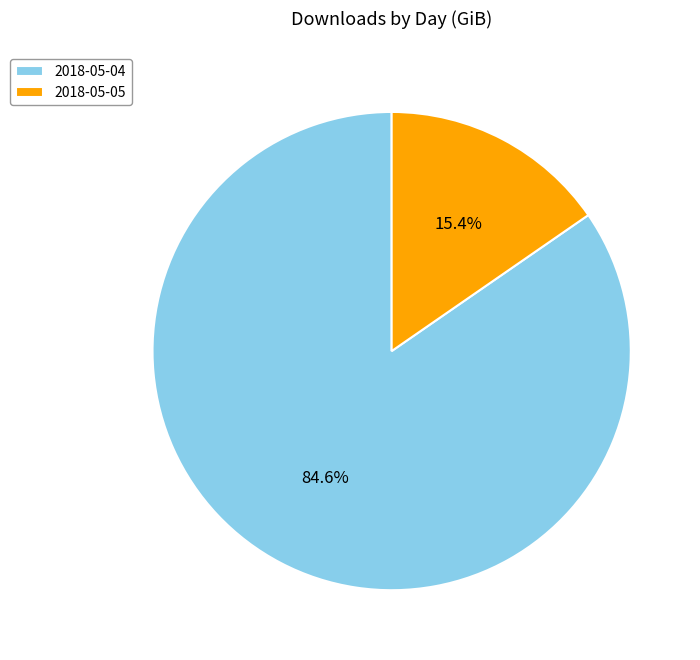

To the nearest percent, what portion does 2018-05-05 represent?

15%